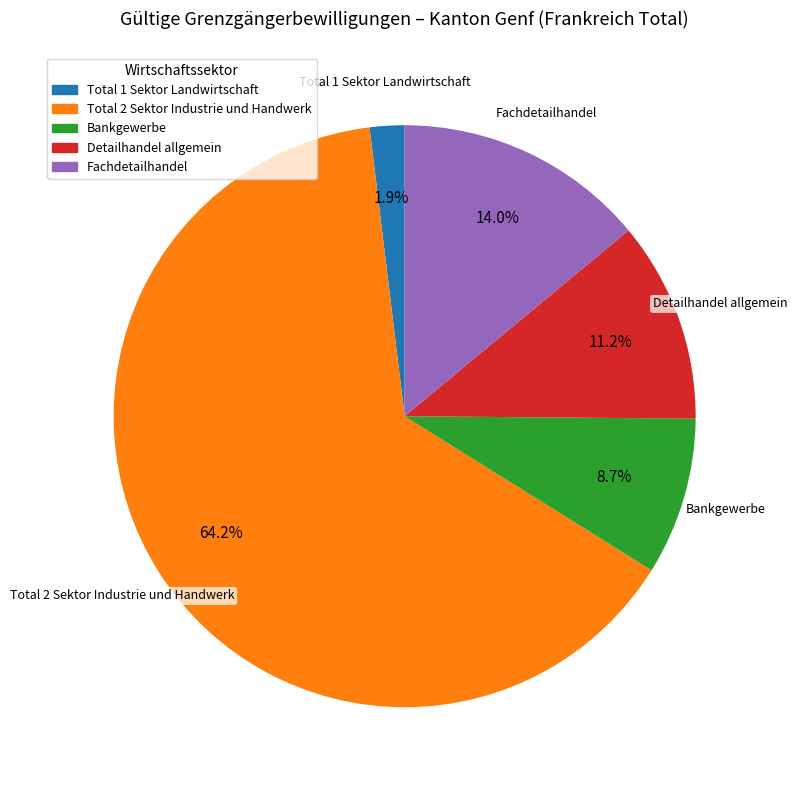

How many slices are in this pie chart?

5